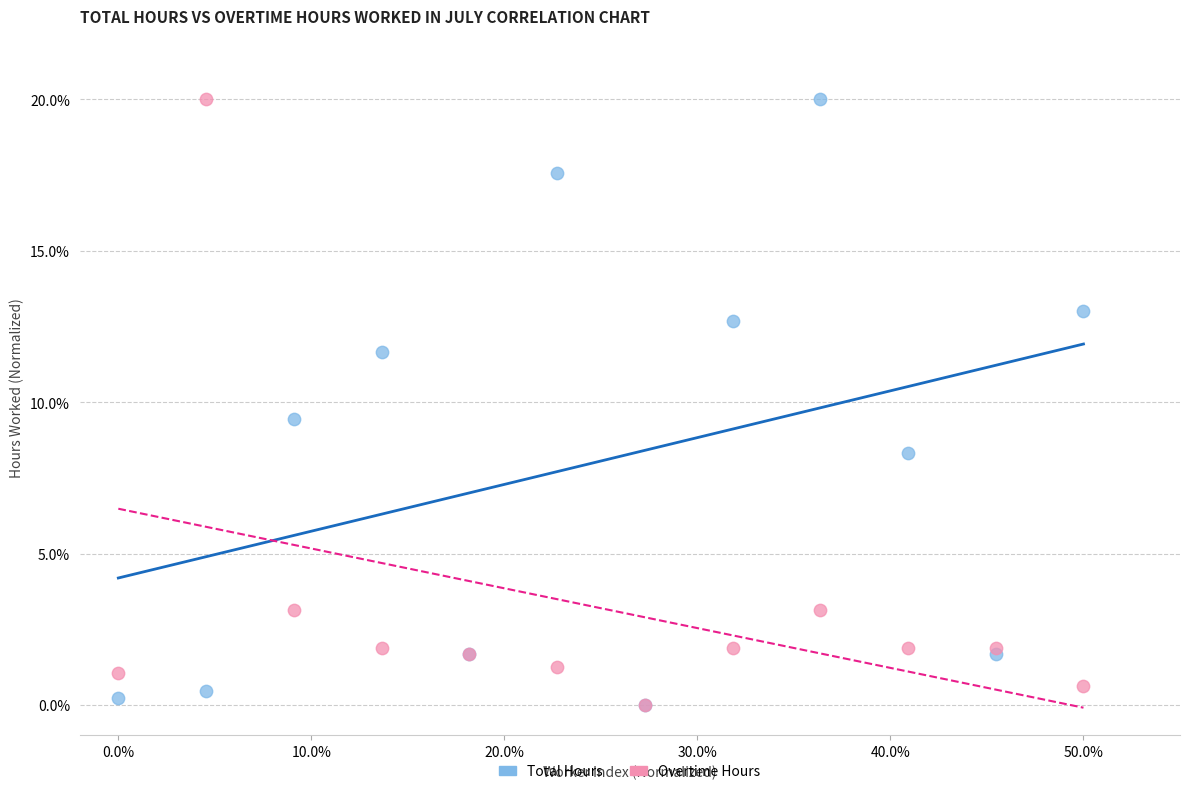

What are all the series names shown in the legend?

Total Hours, Overtime Hours